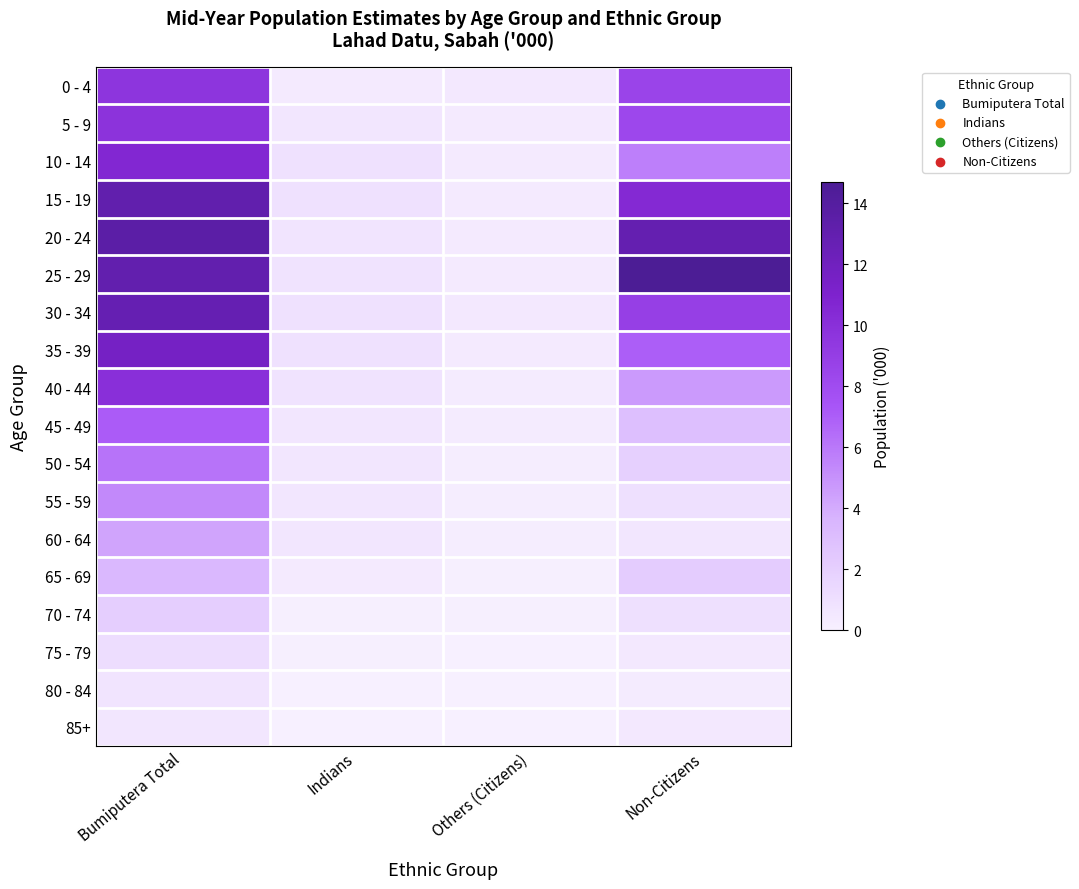

At which category is the sum across all series the highest?

Bumiputera Total